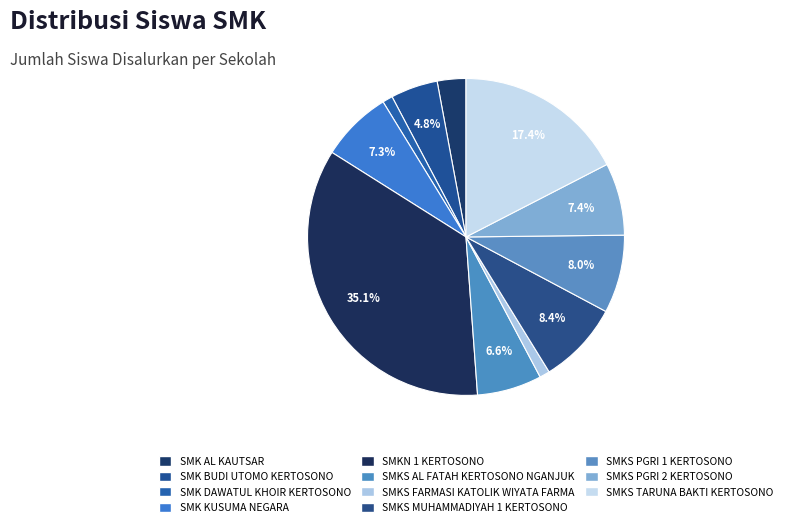

Which slice is the largest?

SMKN 1 KERTOSONO